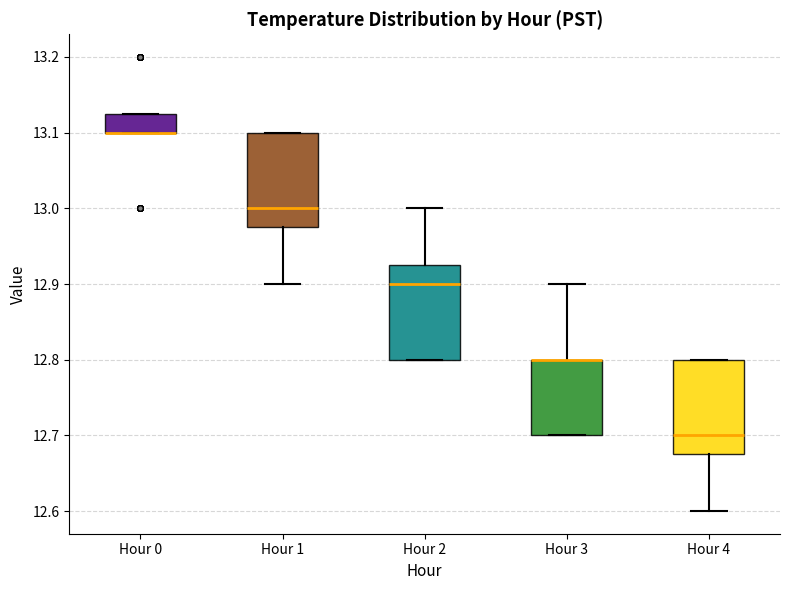

Reading left to right, read every box against the y-axis: the position of its median line, the range the box covers, and the ends of its whiskers. The values are not printed on the chart, so give them approximately, as read against the axis.

Hour 0: median 13.10 (drawn on the box's lower edge), box 13.10 to 13.13, whiskers 13.10 to 13.13
Hour 1: median 13.00, box 12.98 to 13.10, whiskers 12.90 to 13.10
Hour 2: median 12.90, box 12.80 to 12.93, whiskers 12.80 to 13.00
Hour 3: median 12.80 (drawn on the box's upper edge), box 12.70 to 12.80, whiskers 12.70 to 12.90
Hour 4: median 12.70, box 12.68 to 12.80, whiskers 12.60 to 12.80